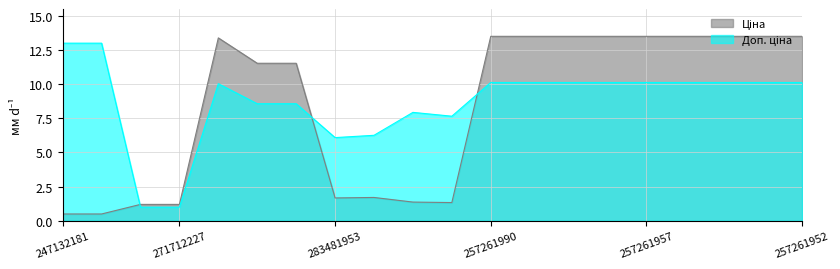

What is the sum of the Доп. ціна values at 248922198 and 257261989?

20.2